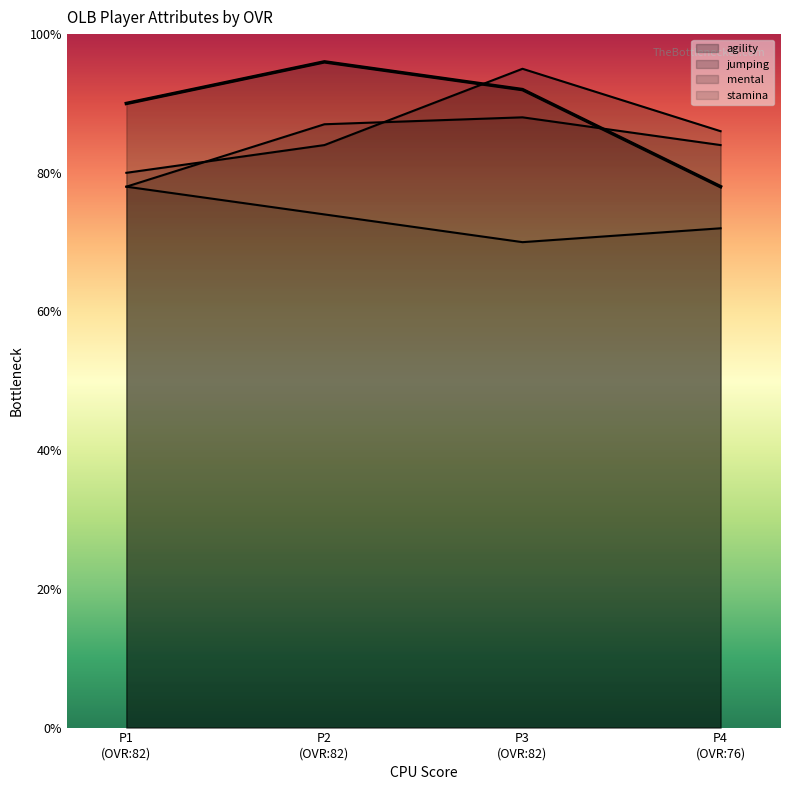

Count the stamina values in the range 72 to 78.

3